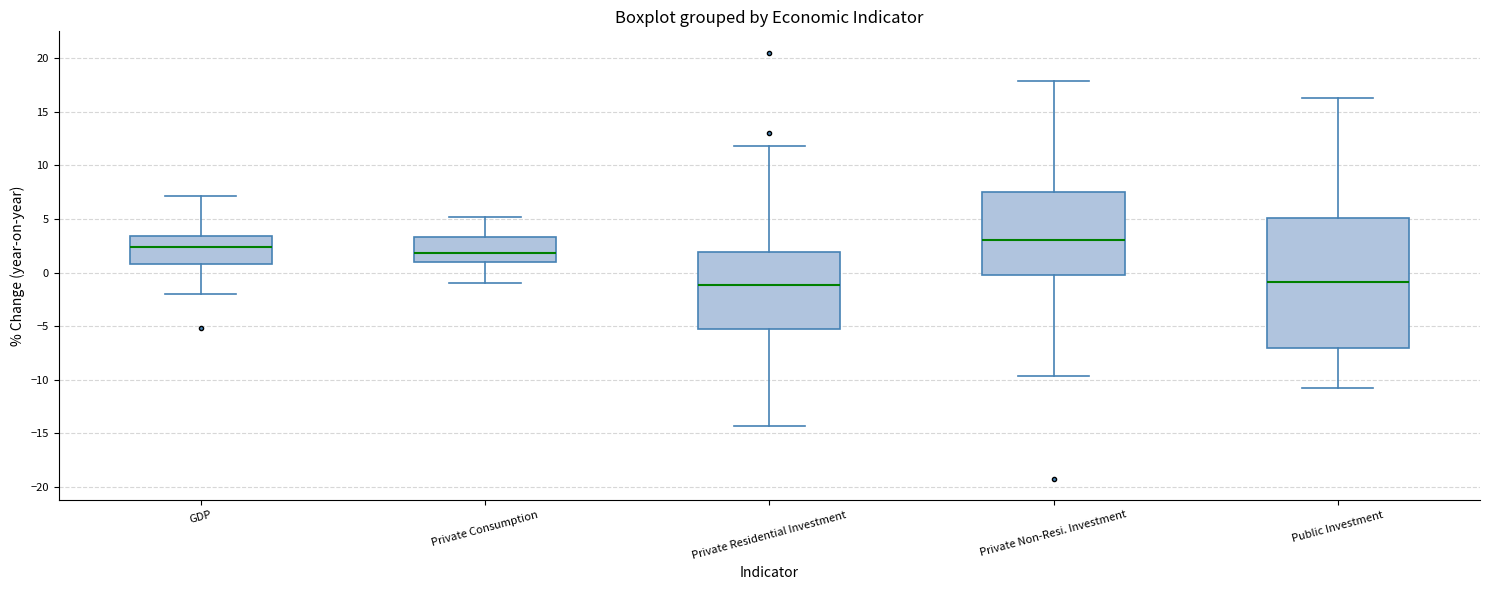

Which box is the tallest, from its lower edge to its upper edge?

Public Investment